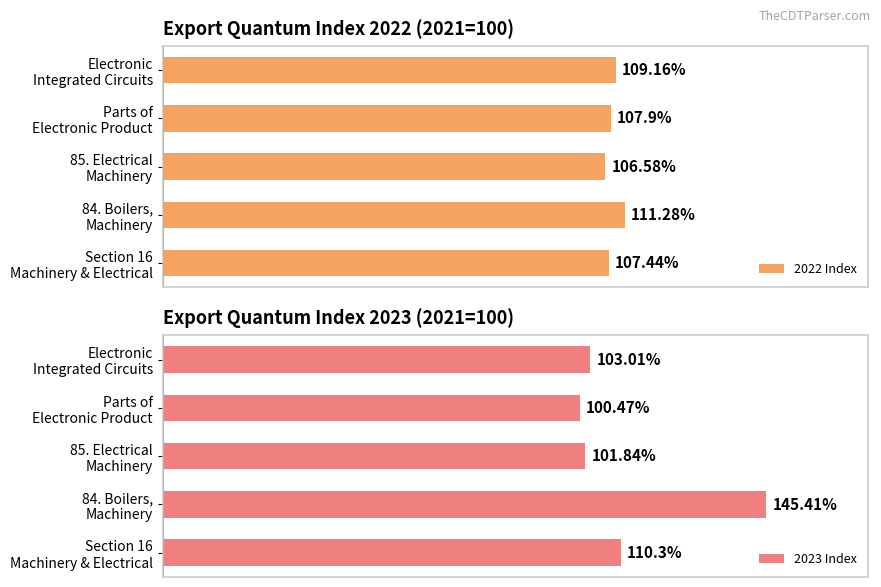

What is the approximate value of 2023 Index at 85. Electrical Machinery?

101.8